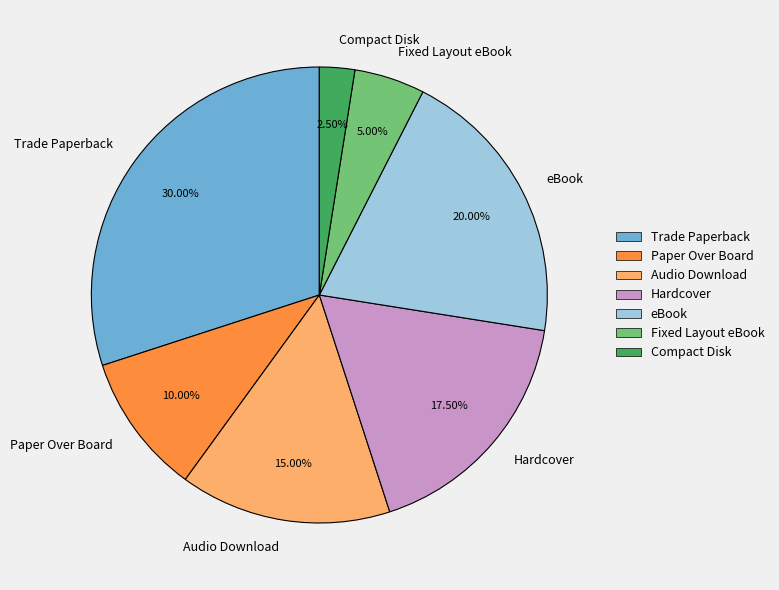

What is the total percentage of Audio Download and Compact Disk?

17.5%